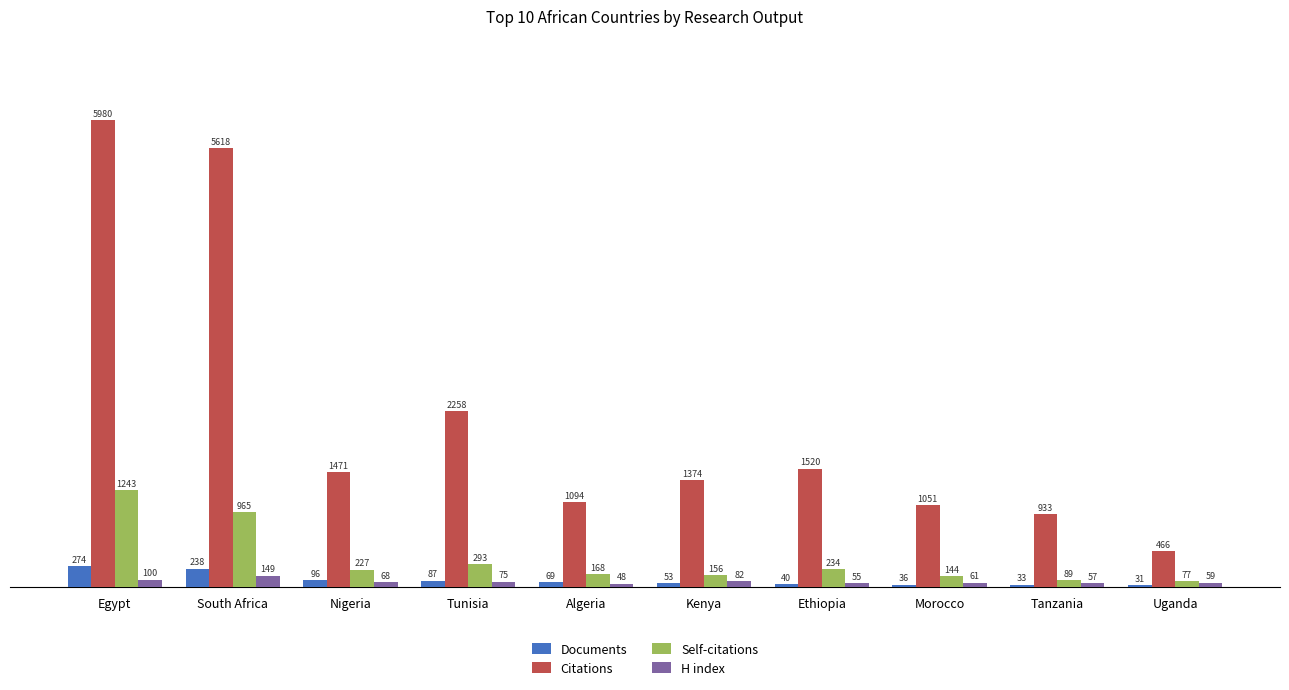

What is the minimum value for Self-citations?

77